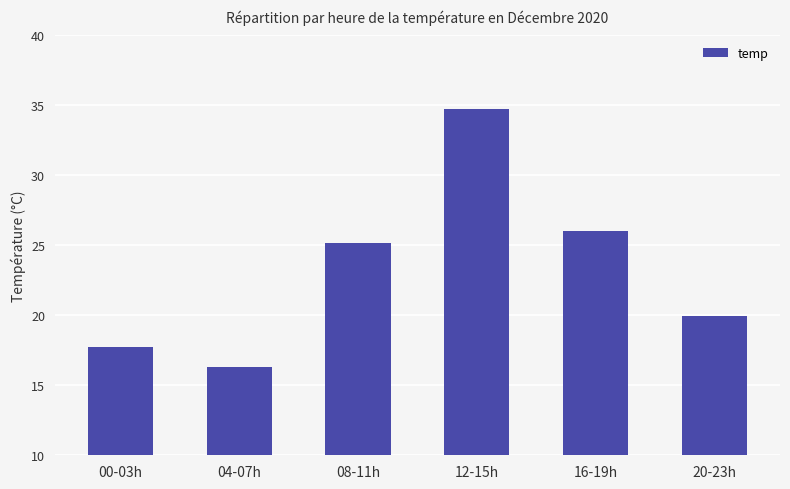

Rank the categories by value from highest to lowest.

12-15h, 16-19h, 08-11h, 20-23h, 00-03h, 04-07h